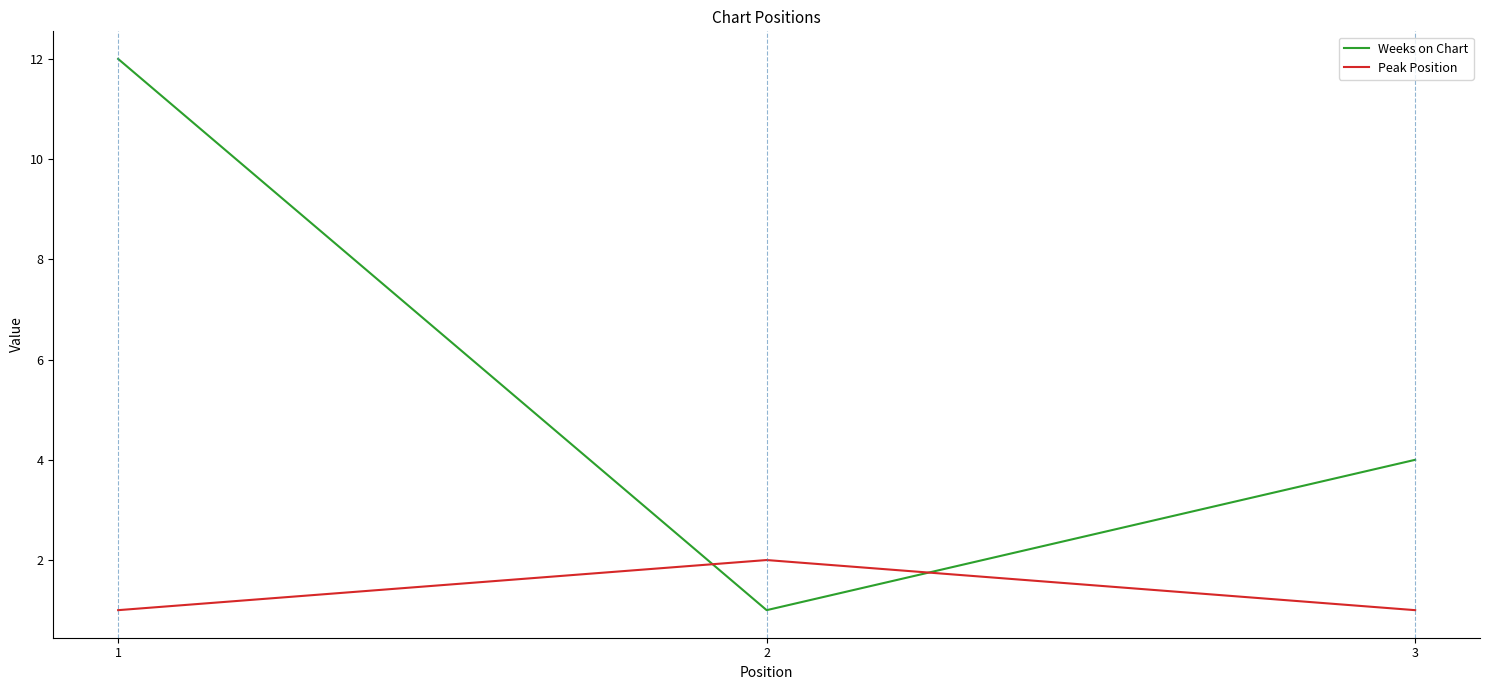

What is the average value of the Weeks on Chart series?

6